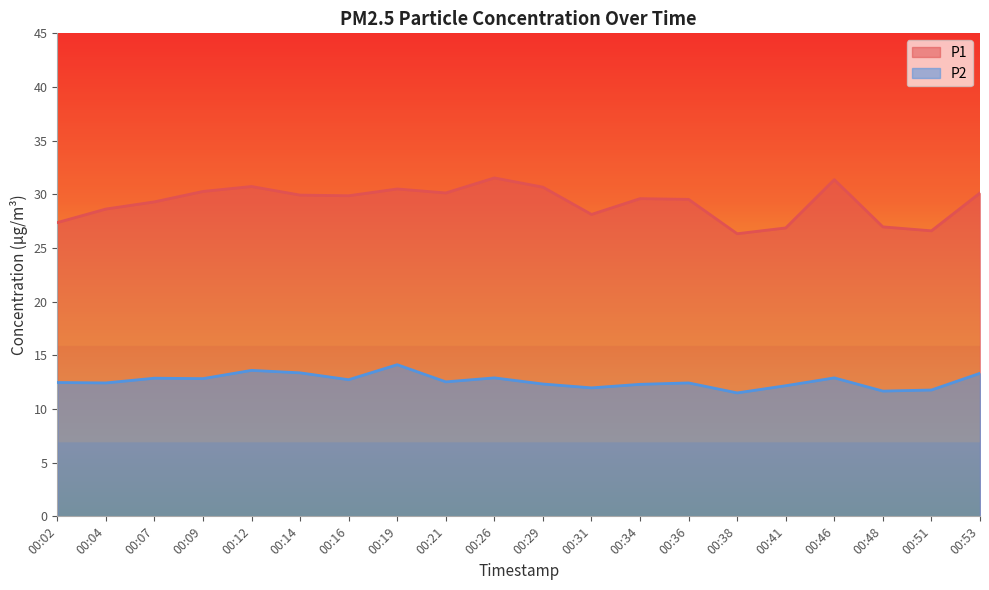

In P2, how many points are higher than both neighbors (excluding endpoints)?

6